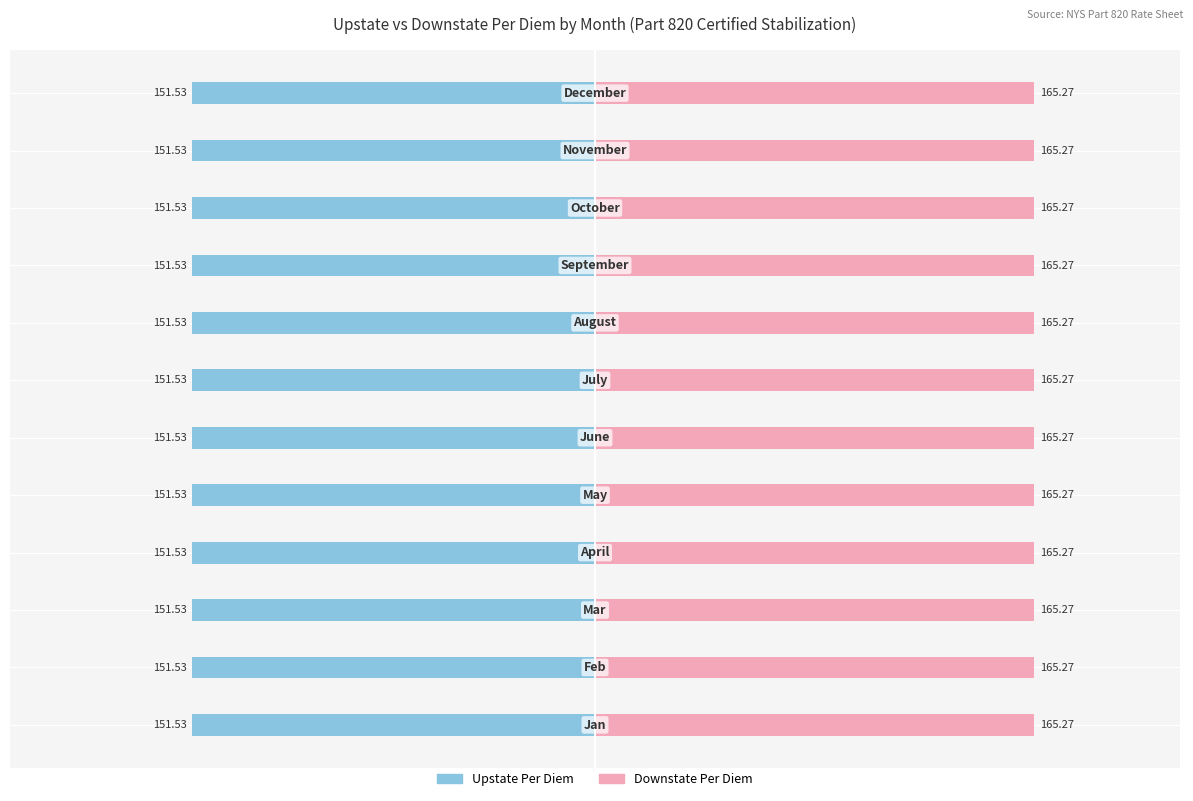

How many groups of bars are there?

12